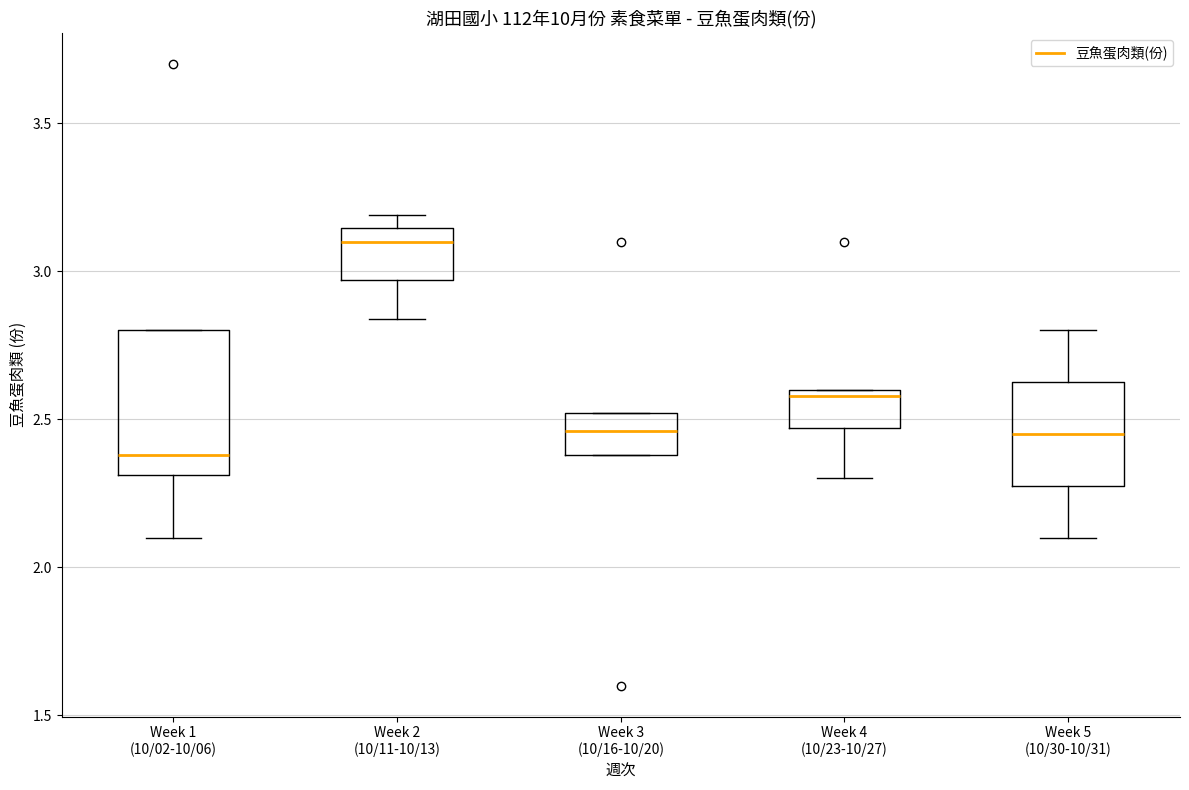

Reading left to right, read every box against the y-axis: the position of its median line, the range the box covers, and the ends of its whiskers. The values are not printed on the chart, so give them approximately, as read against the axis.

Week 1 (10/02-10/06): median 2.40, box 2.30 to 2.80, whiskers 2.10 to 2.80
Week 2 (10/11-10/13): median 3.10, box 2.95 to 3.15, whiskers 2.85 to 3.20
Week 3 (10/16-10/20): median 2.45, box 2.40 to 2.50, whiskers 2.40 to 2.50
Week 4 (10/23-10/27): median 2.60 (just below the box's upper edge), box 2.45 to 2.60, whiskers 2.30 to 2.60
Week 5 (10/30-10/31): median 2.45, box 2.30 to 2.65, whiskers 2.10 to 2.80